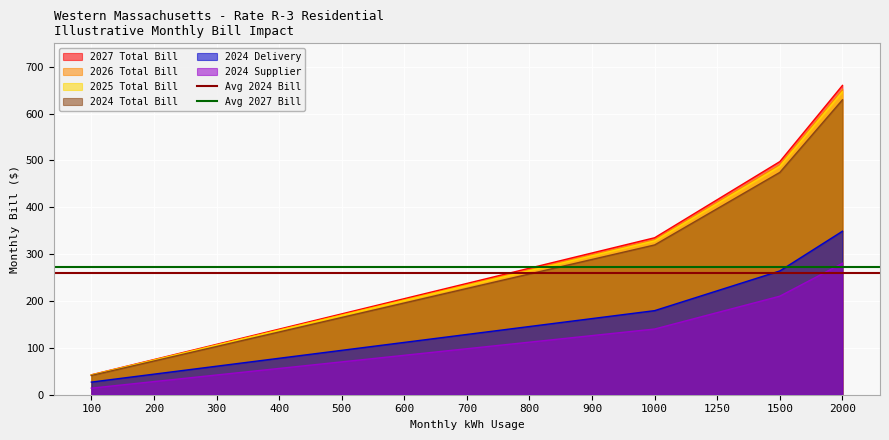

What is the sum of all Avg 2027 Bill values?

543.4